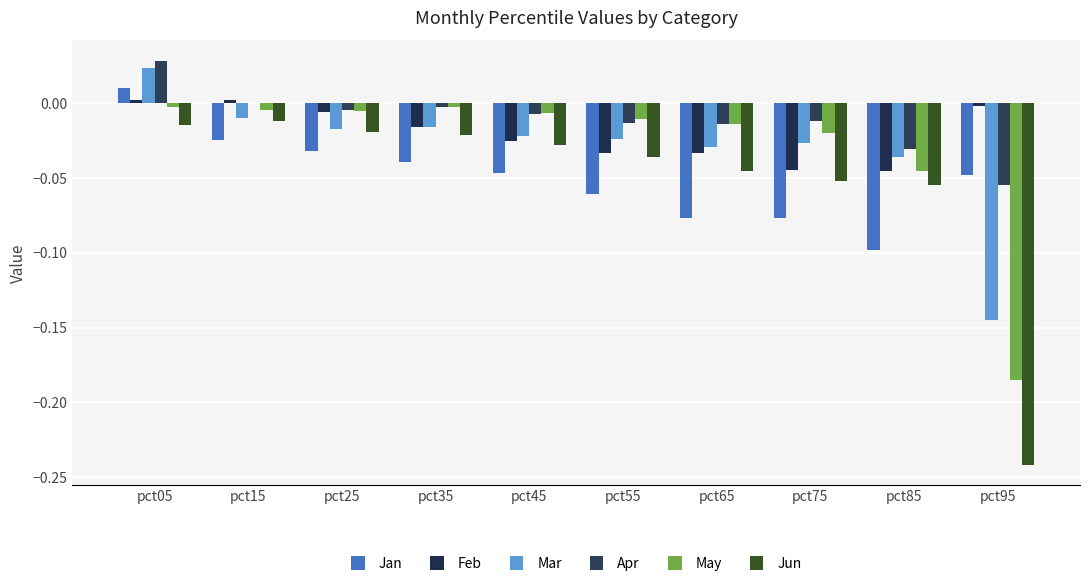

The value of Mar at pct45 is -0.0. True or false?

True